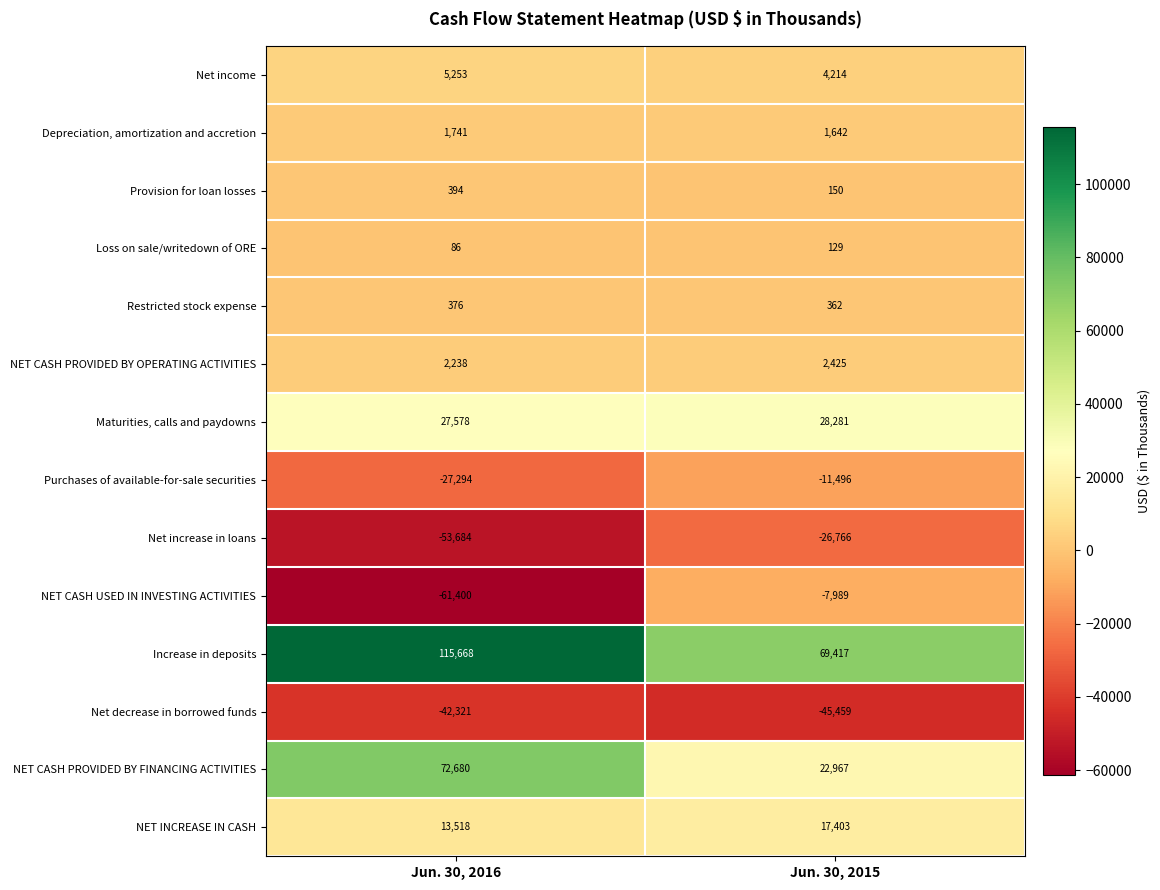

Which label corresponds to the largest value in the chart?

Jun. 30, 2016